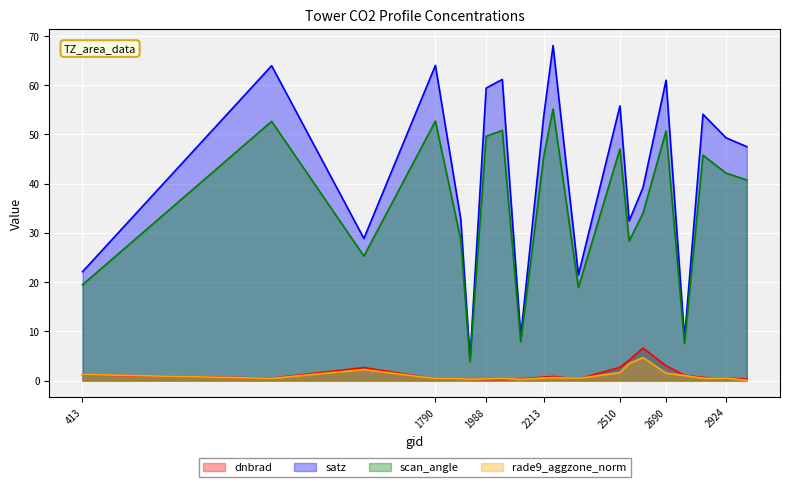

Which category has the lowest value across all series?

3005